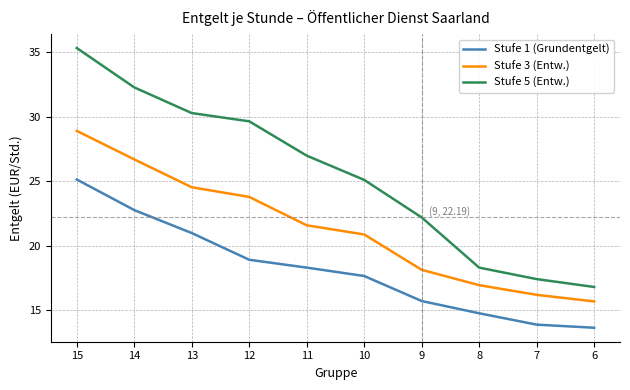

At which category is the sum across all series the highest?

15